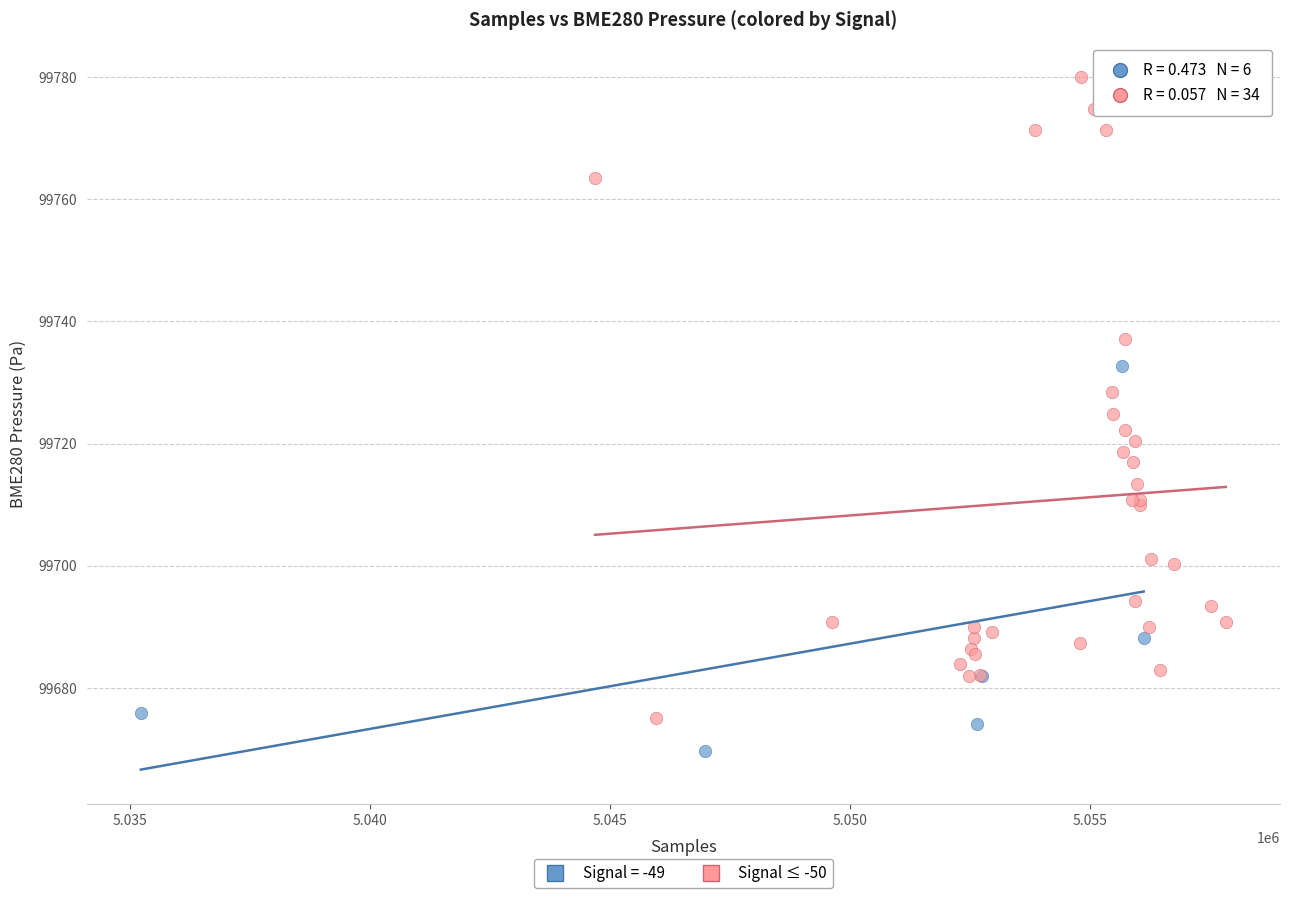

Which series reaches the minimum Y coordinate?

Signal = -49